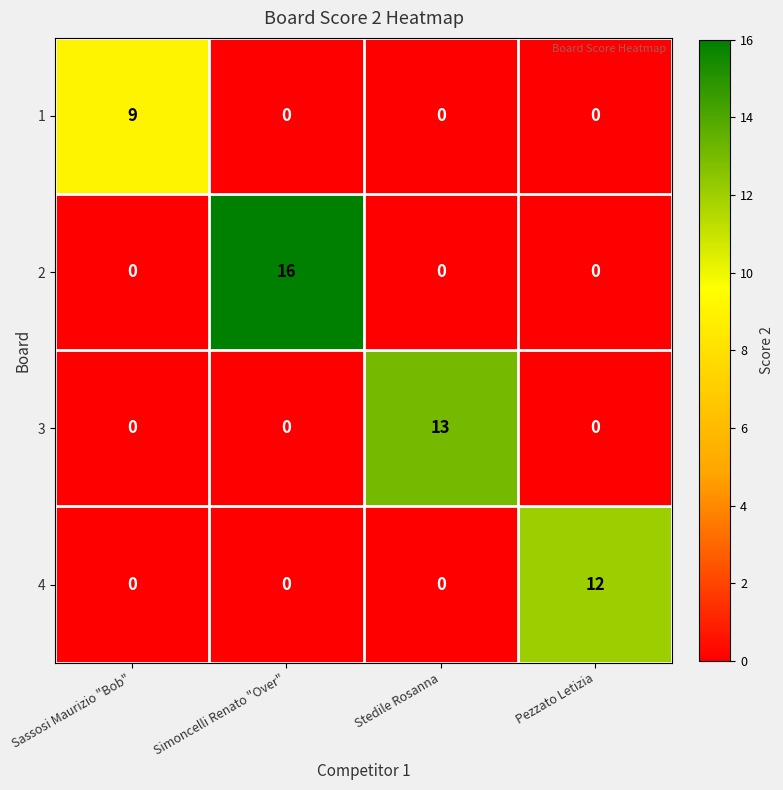

Which category has the highest value across all series?

Simoncelli Renato "Over"